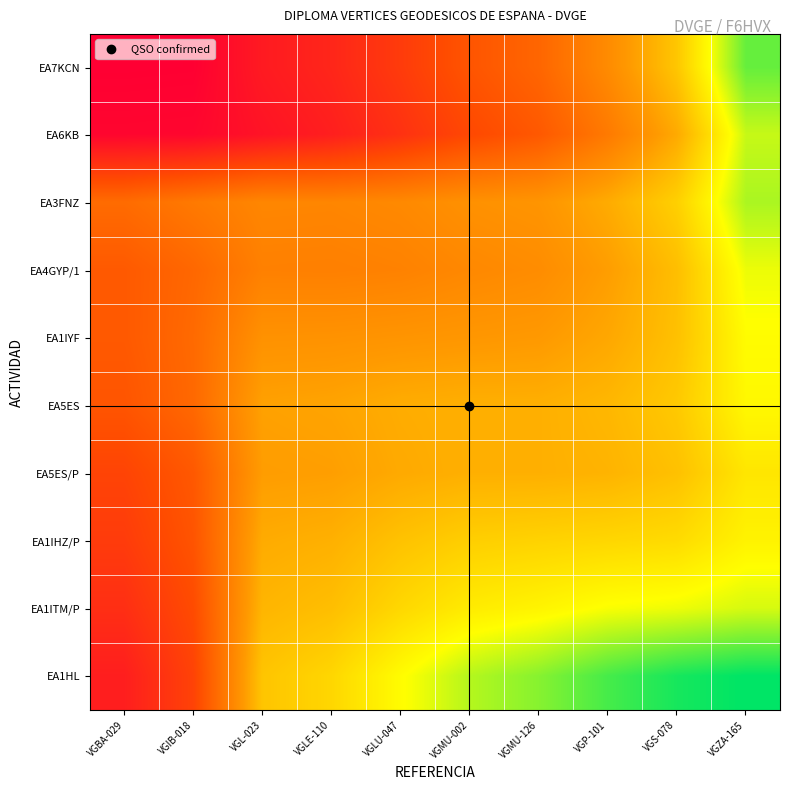

What is the maximum value shown in the chart?

49186.0